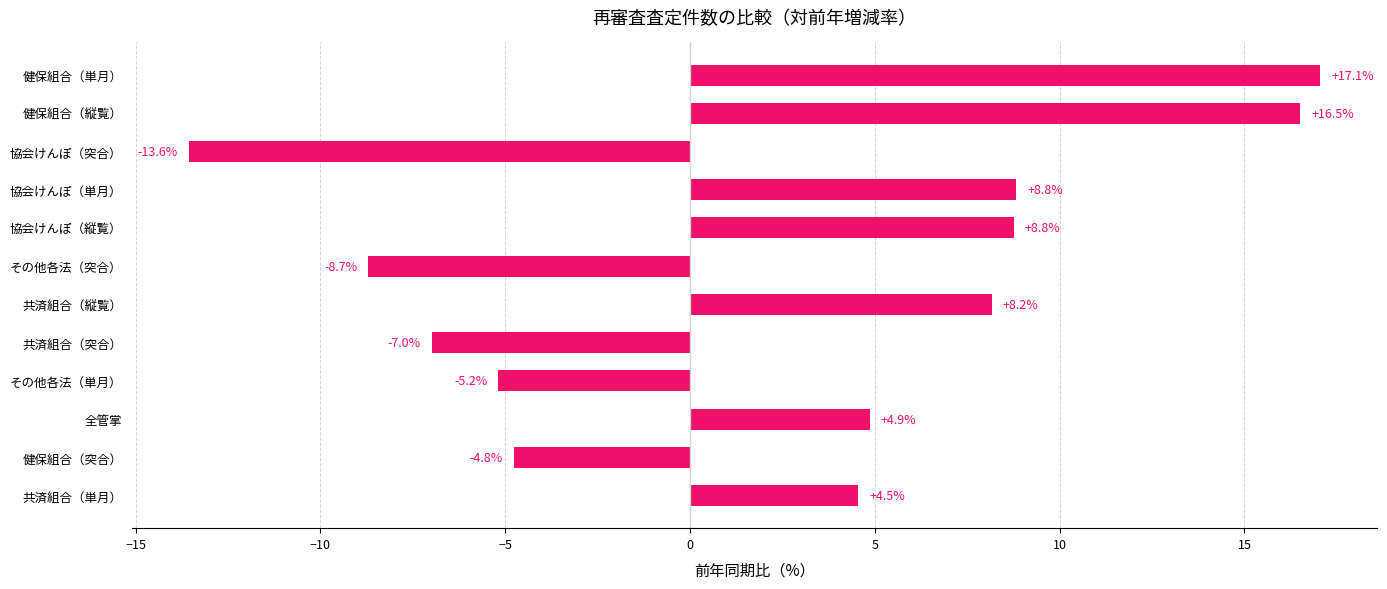

What is the difference between the second highest and second lowest values?

25.2